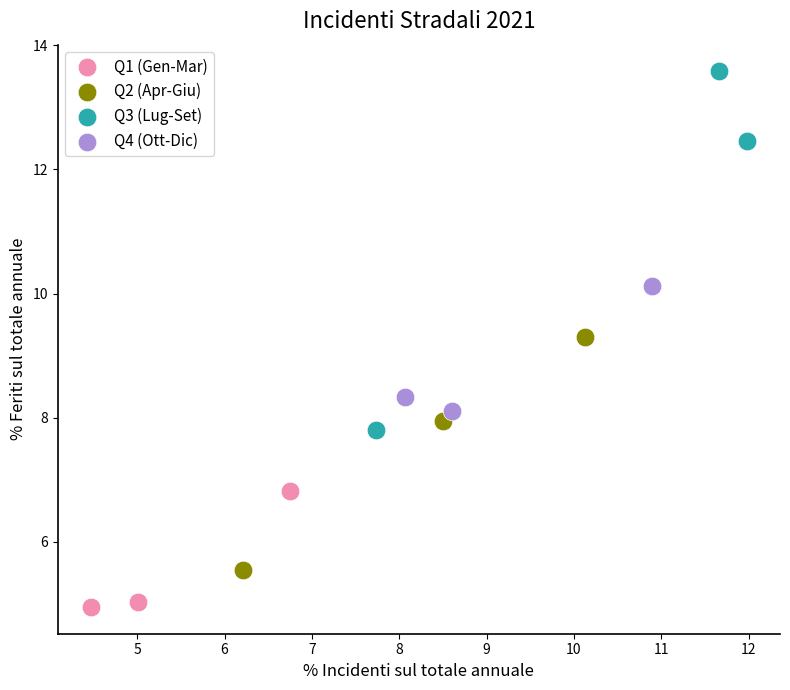

Which series reaches the minimum Y coordinate?

Q1 (Gen-Mar)